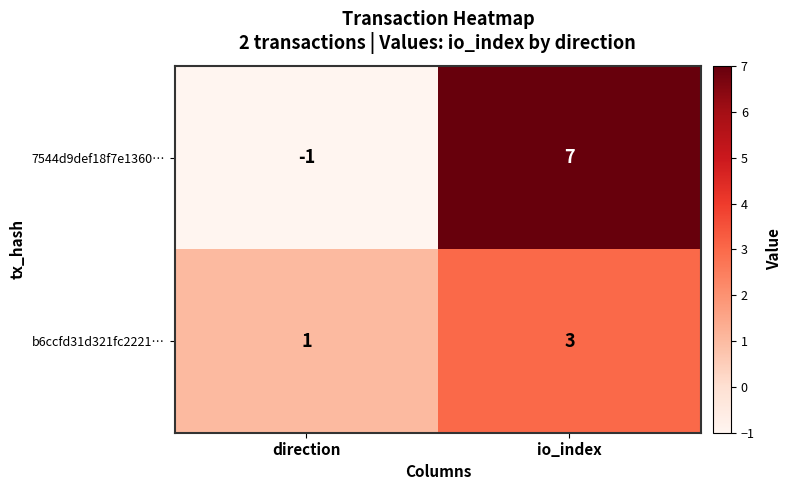

The value of b6ccfd31d321fc2221… at io_index is 5. True or false?

False